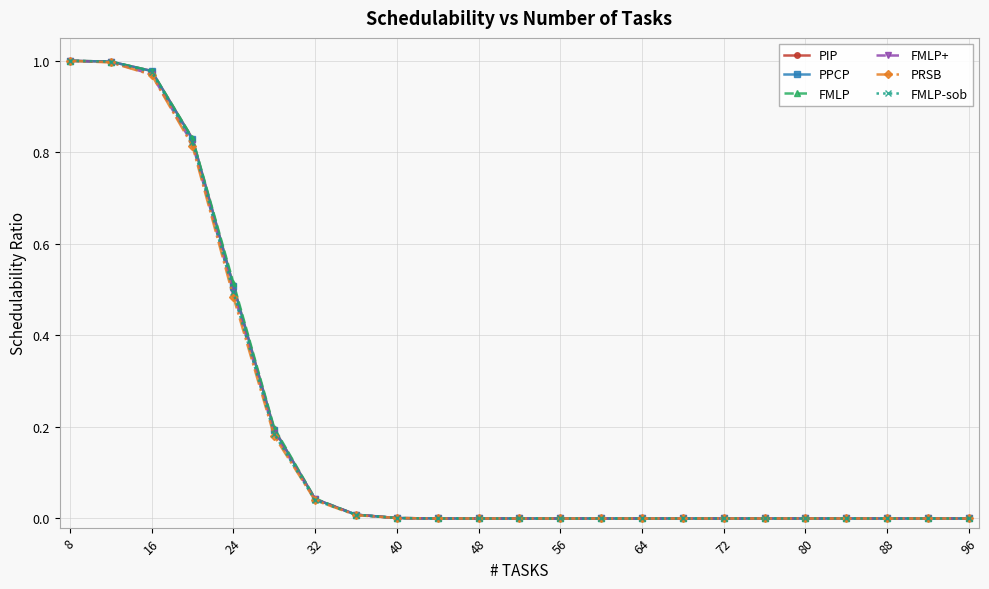

How many series are shown in this chart?

6